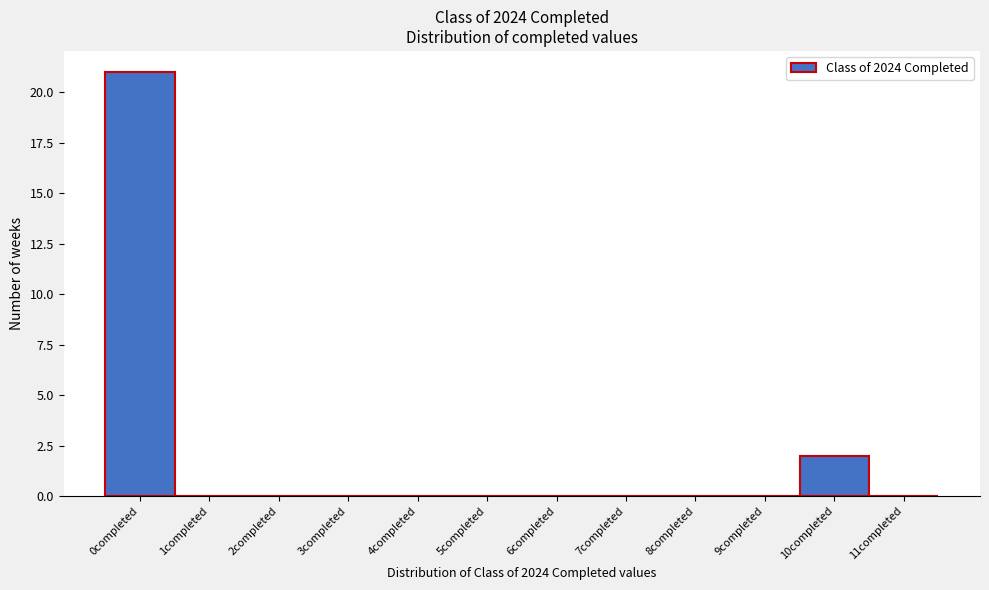

How tall is the bar that spans 9.5 to 10.5 on the x-axis? The values are not printed on the chart, so give them approximately, as read against the axis.

2